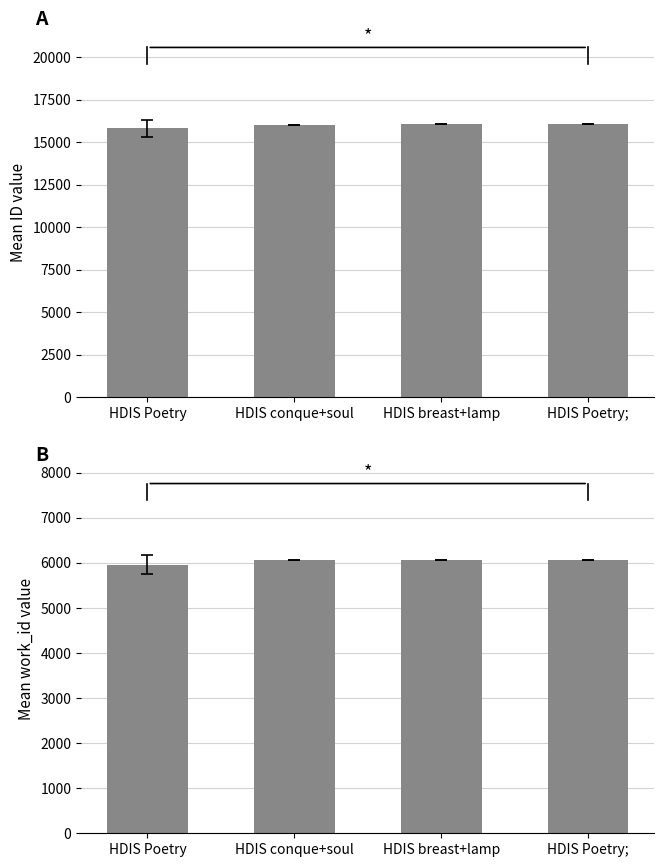

Reading right to left, extract all data points from this chart.

Mean ID value: 16059.0	16079.0	16043.0	15814.3
Mean work_id value: 6061.0	6061.0	6053.0	5958.0